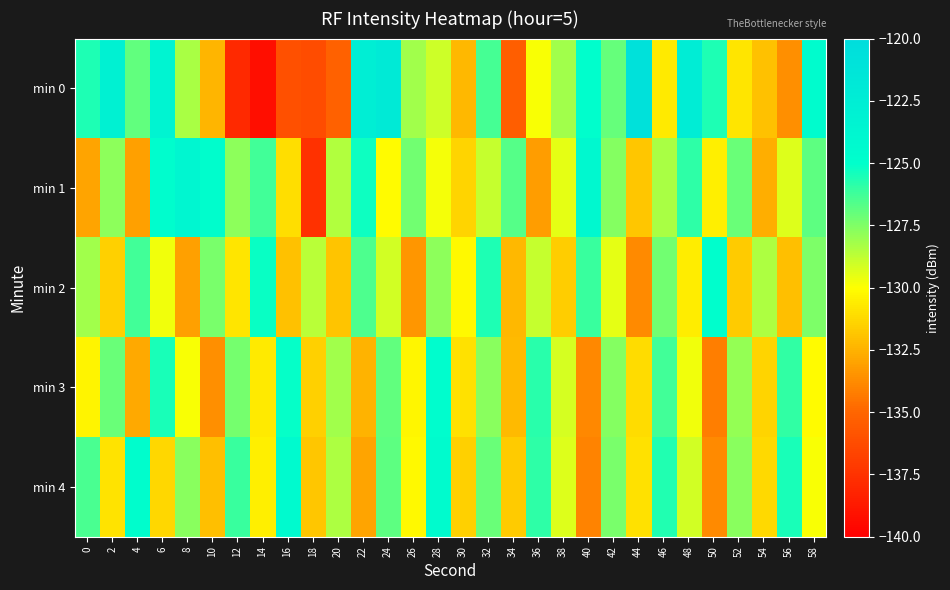

Rank the series by their maximum value, from lowest to highest.

min 2, min 3, min 4, min 1, min 0